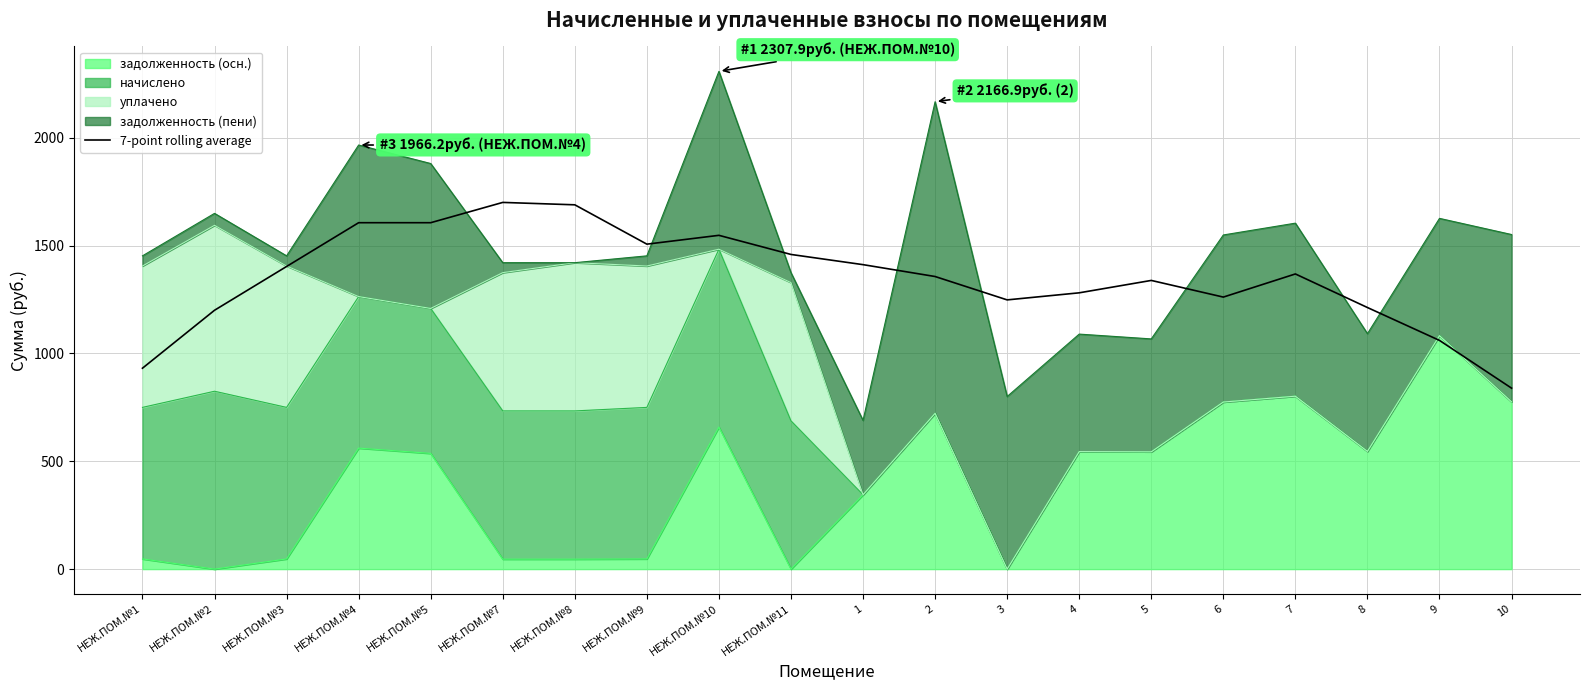

How many interior local valleys (lower than both neighbors) does the data have?

3